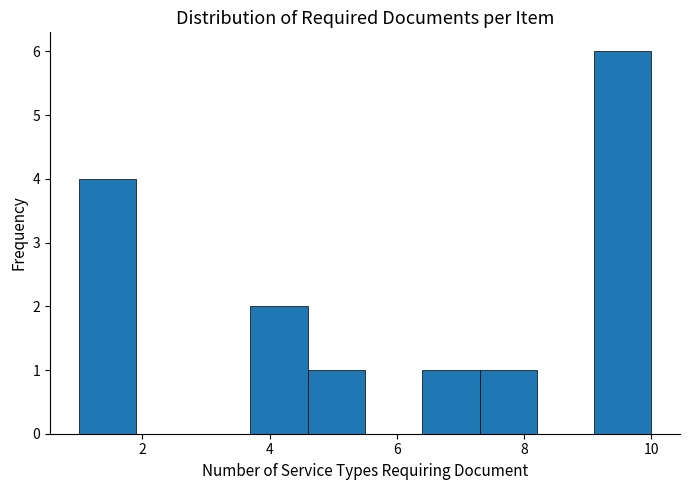

Reading left to right, list every bar in this chart as the range it spans on the x-axis followed by its height. Neither the bar edges nor the heights are printed on the chart, so give them approximately, as read against the axes.

1.0 to 1.9: 4
1.9 to 2.8: 0
2.8 to 3.7: 0
3.7 to 4.6: 2
4.6 to 5.5: 1
5.5 to 6.4: 0
6.4 to 7.3: 1
7.3 to 8.2: 1
8.2 to 9.1: 0
9.1 to 10.0: 6